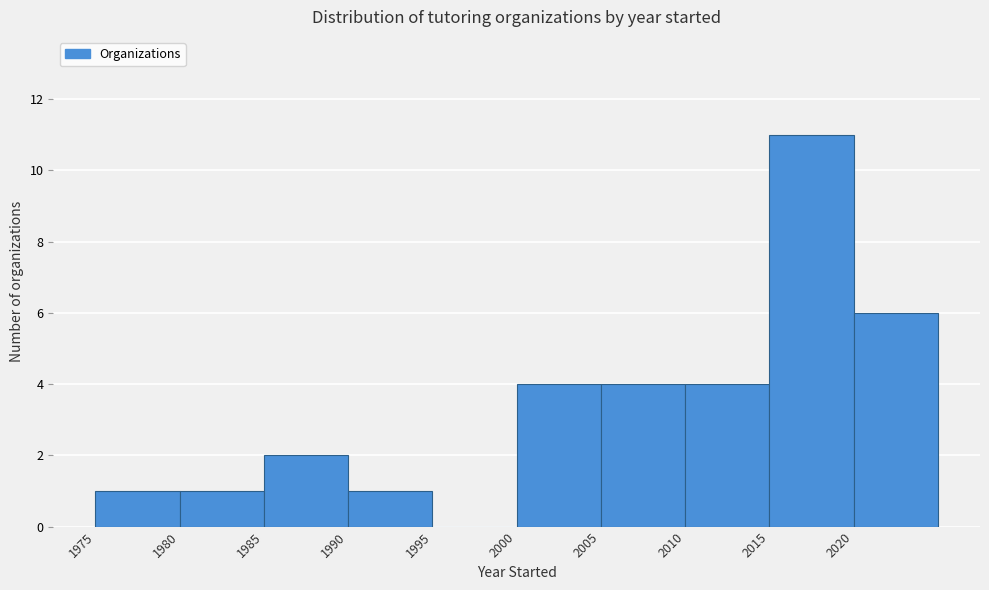

Reading left to right, transcribe this chart: for each bar, give the range it covers on the x-axis and its height. The values are not printed on the chart, so give them approximately, as read against the axis.

1975 to 1980: 1
1980 to 1985: 1
1985 to 1990: 2
1990 to 1995: 1
1995 to 2000: 0
2000 to 2005: 4
2005 to 2010: 4
2010 to 2015: 4
2015 to 2020: 11
2020 to 2025: 6